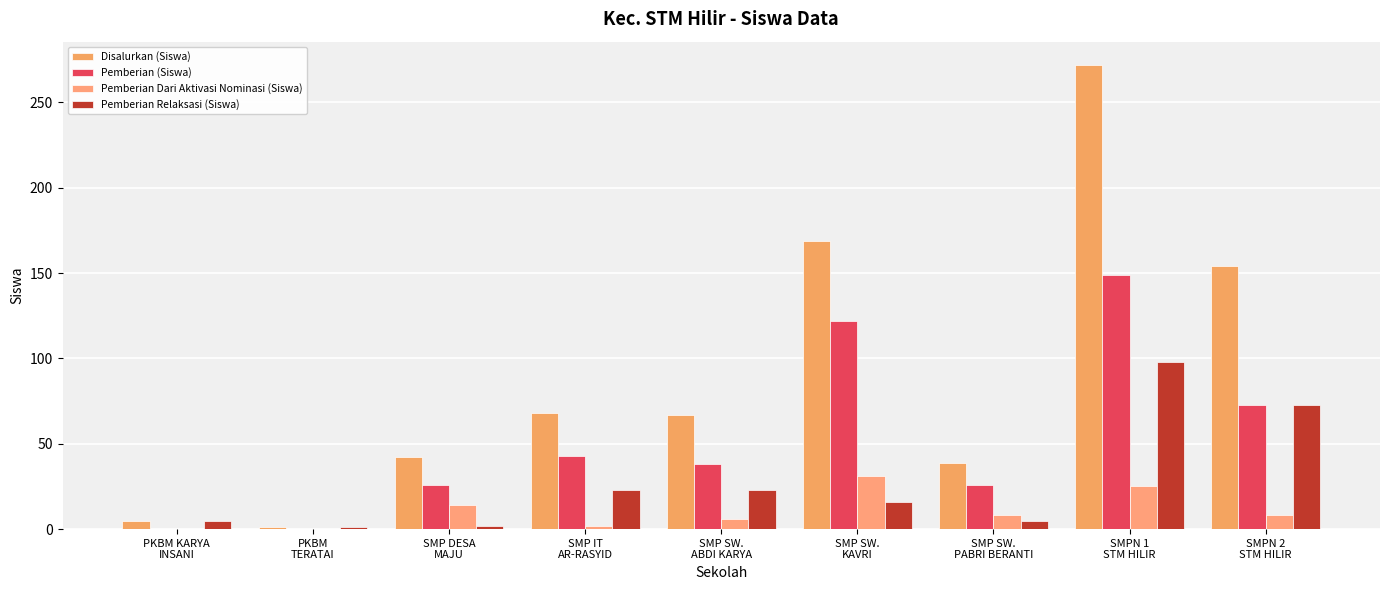

At which label does Pemberian (Siswa) reach its minimum?

PKBM KARYA
INSANI